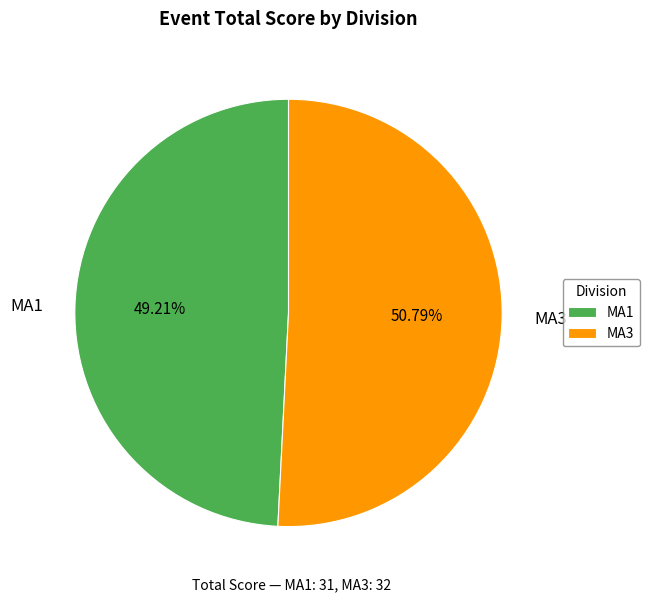

True or false: MA1 accounts for 49% of the total.

True